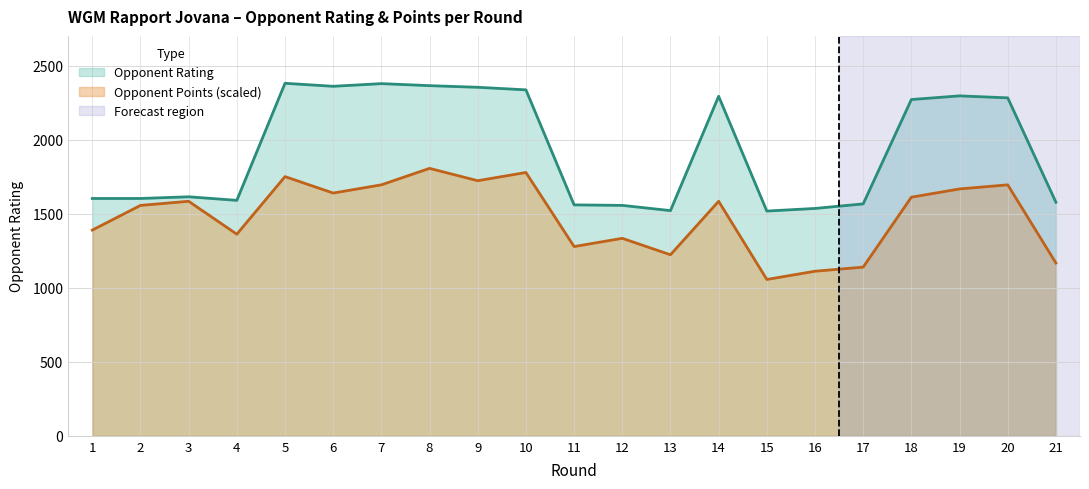

What is the maximum value shown in the chart?

2380.0